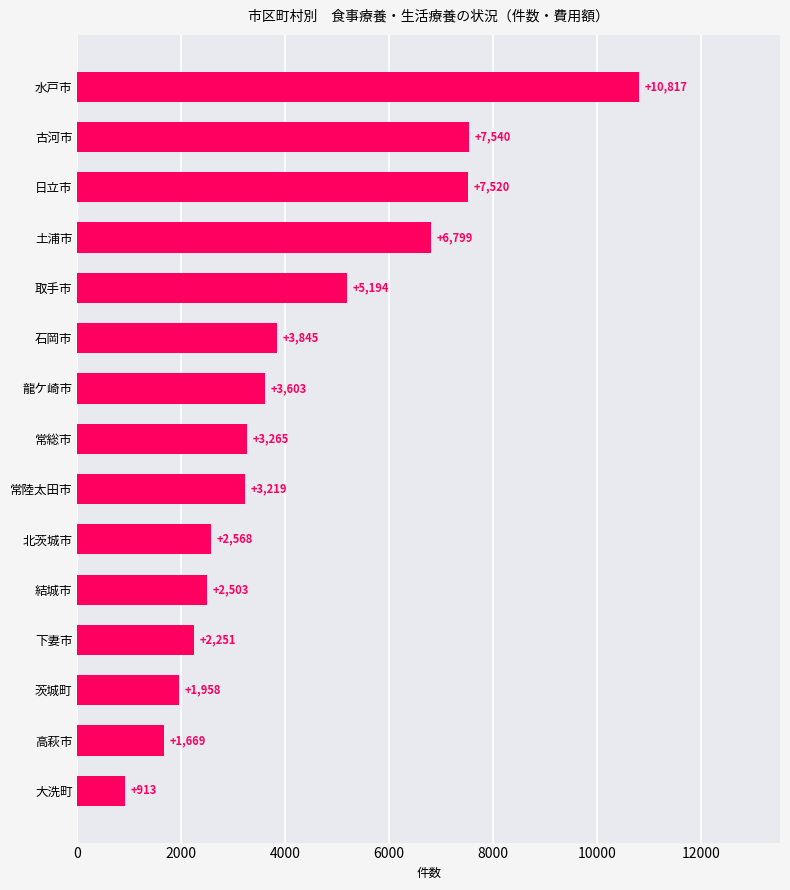

What is the difference between the maximum and minimum values?

9904